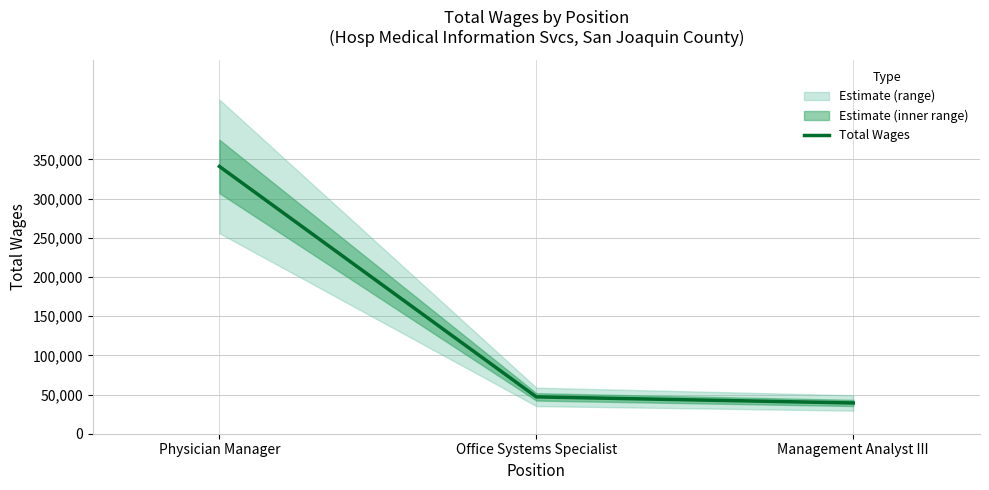

What is the difference between the values at Physician Manager and Management Analyst III?

301831